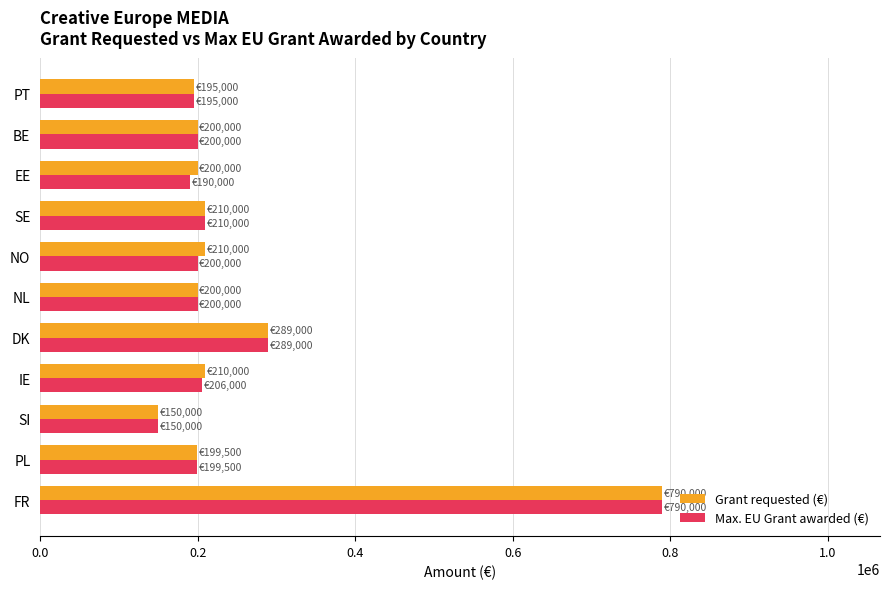

Where is Grant requested (€) nearest to the value 470000?

DK